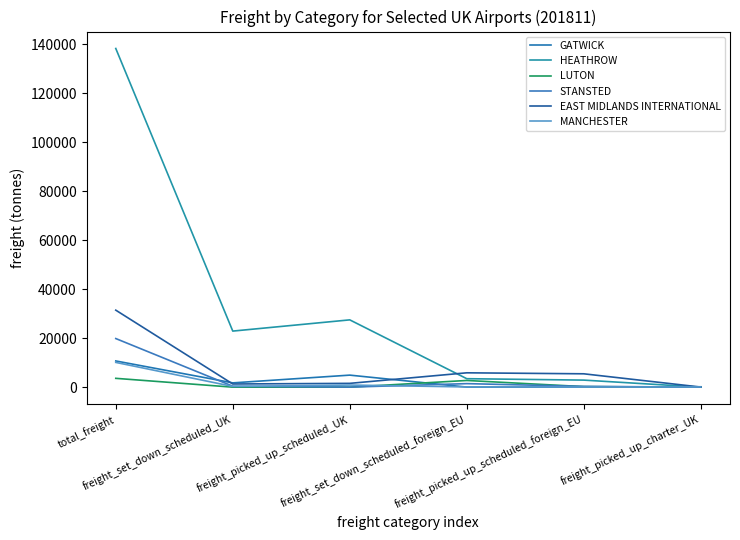

Rank the series by their maximum value, from highest to lowest.

HEATHROW, EAST MIDLANDS INTERNATIONAL, STANSTED, GATWICK, MANCHESTER, LUTON